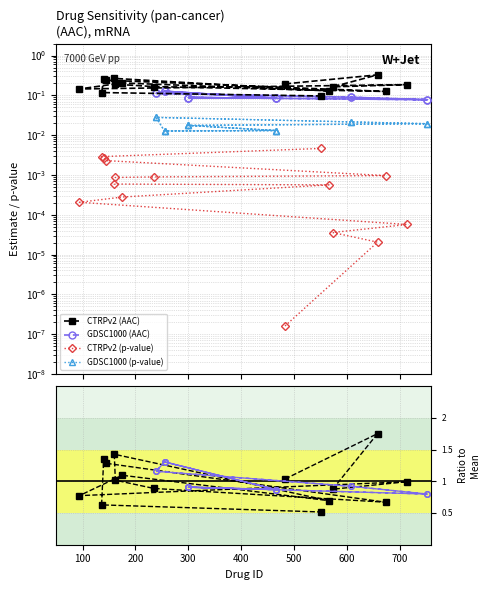

True or false: CTRPv2 has more than 1 points higher than both neighbors.

True